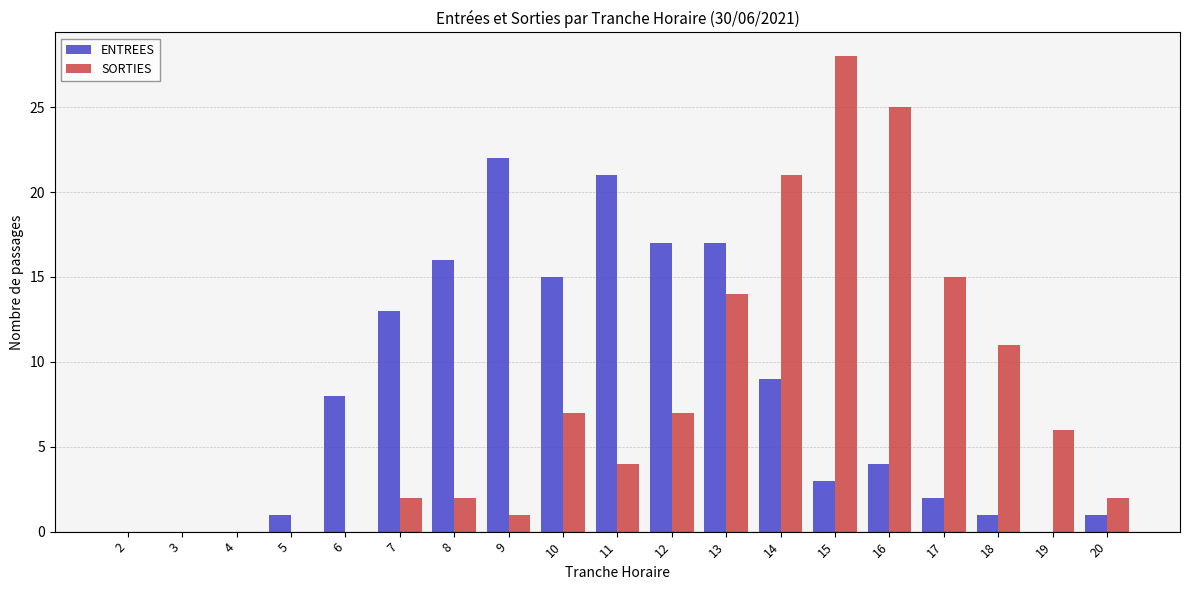

Which series has the largest range (max minus min)?

SORTIES